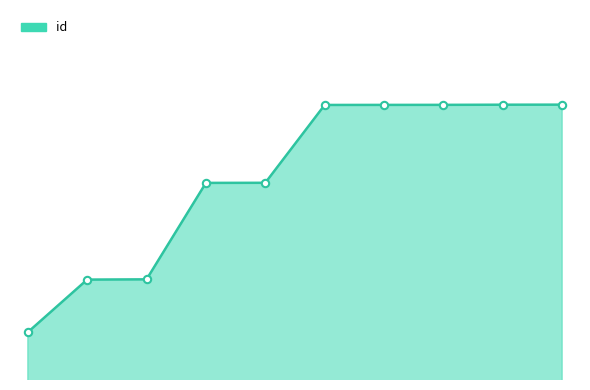

Does the chart have visible grid lines?

No